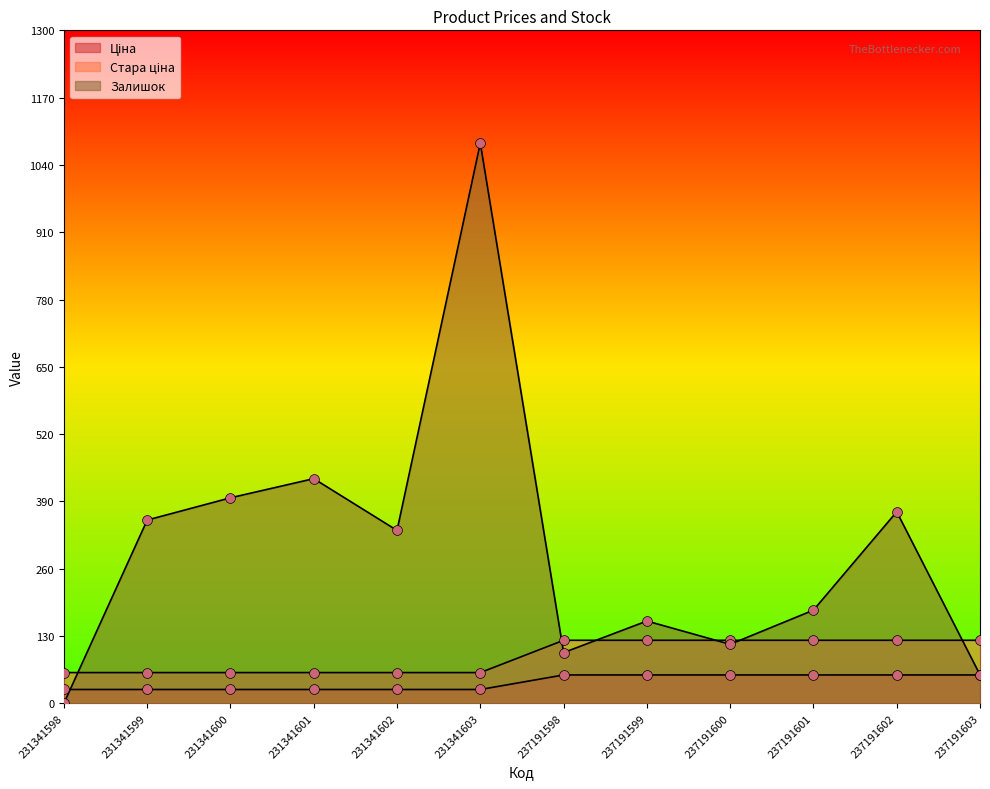

Which series reaches the minimum Y coordinate?

Залишок